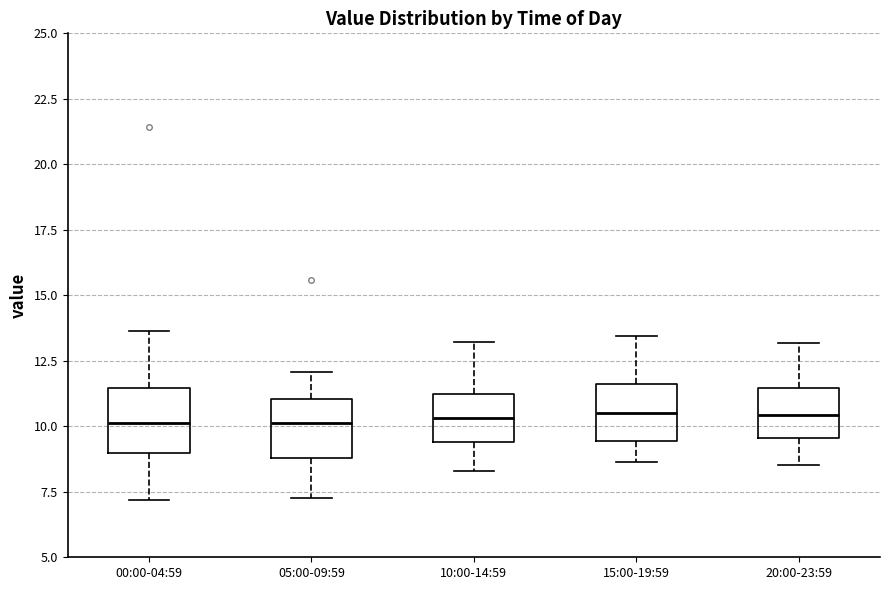

Reading left to right, read every box against the y-axis: the position of its median line, the range the box covers, and the ends of its whiskers. The values are not printed on the chart, so give them approximately, as read against the axis.

00:00-04:59: median 10.0, box 9.0 to 11.5, whiskers 7.0 to 13.5
05:00-09:59: median 10.0, box 9.0 to 11.0, whiskers 7.5 to 12.0
10:00-14:59: median 10.5, box 9.5 to 11.0, whiskers 8.5 to 13.0
15:00-19:59: median 10.5, box 9.5 to 11.5, whiskers 8.5 to 13.5
20:00-23:59: median 10.5, box 9.5 to 11.5, whiskers 8.5 to 13.0